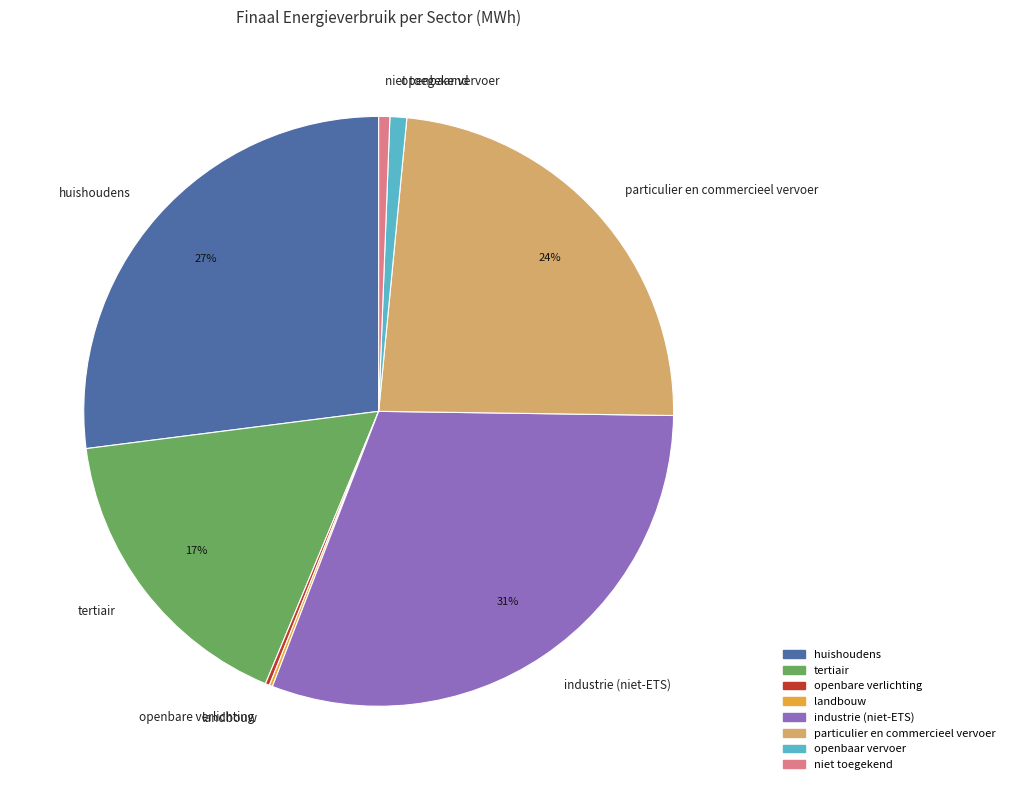

True or false: tertiair accounts for 9% of the total.

False